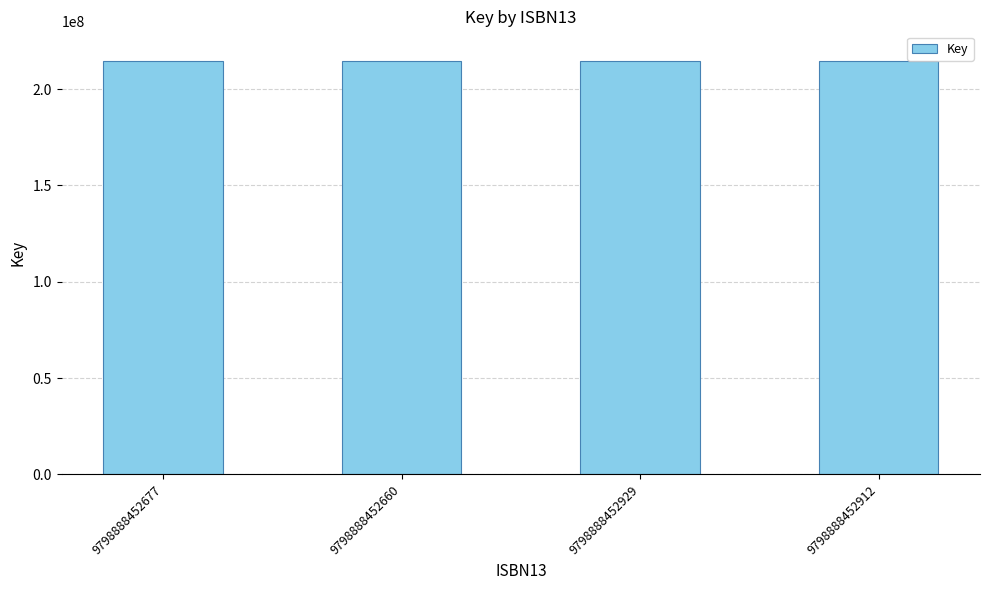

What is the ratio of the value at 9798888452660 to the value at 9798888452677?

1.0